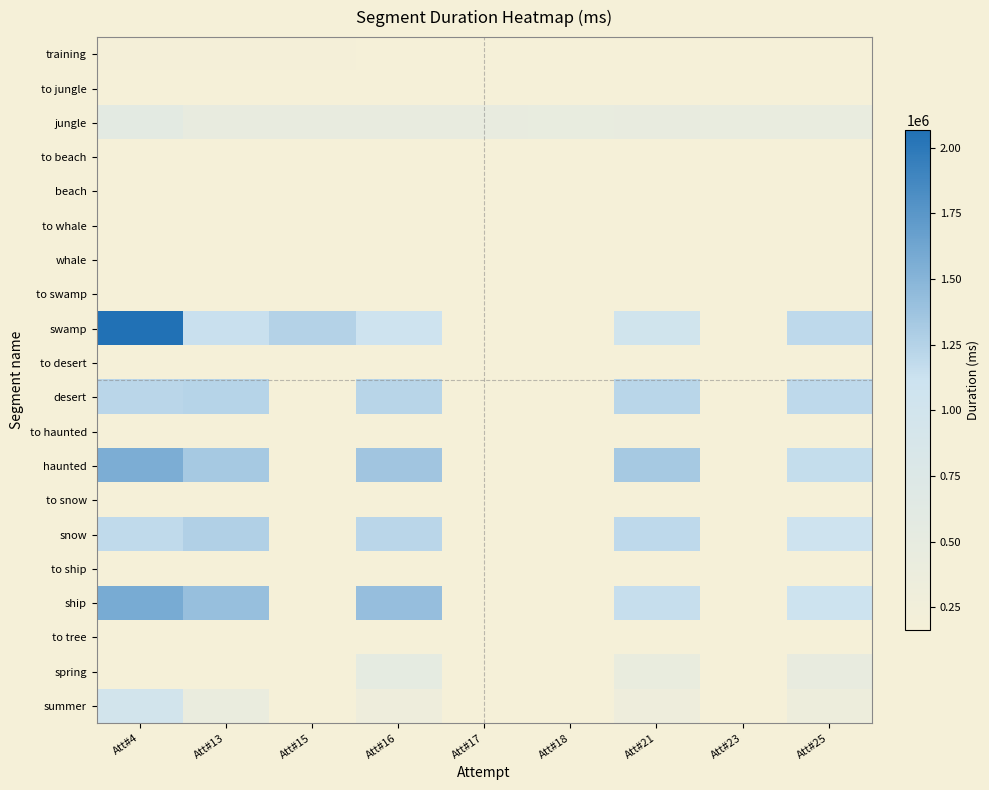

At Att#21, list the series in order from smallest to largest.

training, to jungle, jungle, to beach, beach, to whale, whale, to swamp, swamp, to desert, desert, to haunted, summer, haunted, to snow, snow, to ship, ship, to tree, spring